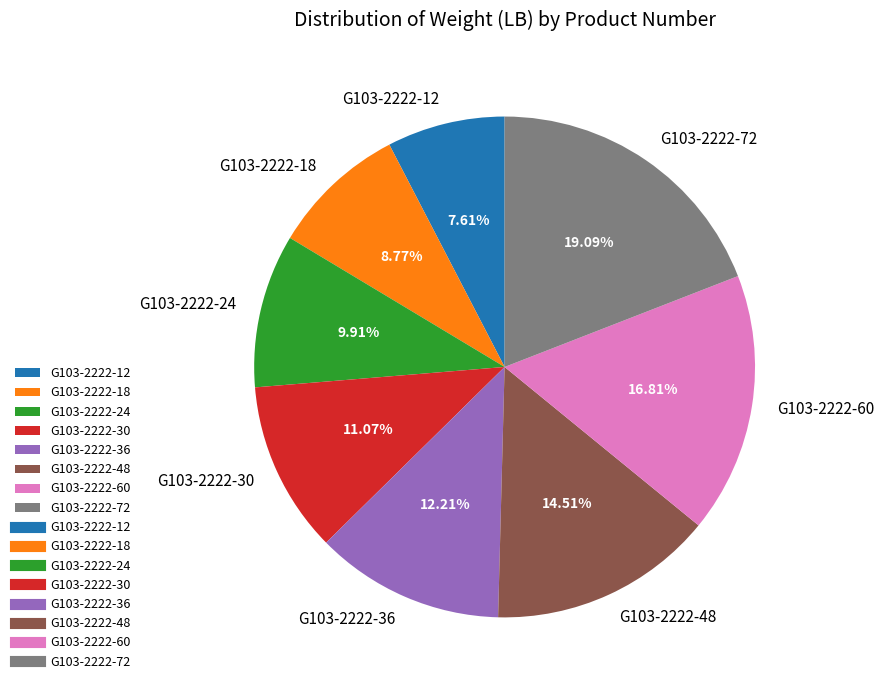

To the nearest percent, what is the combined percentage of G103-2222-12 and G103-2222-48?

22%